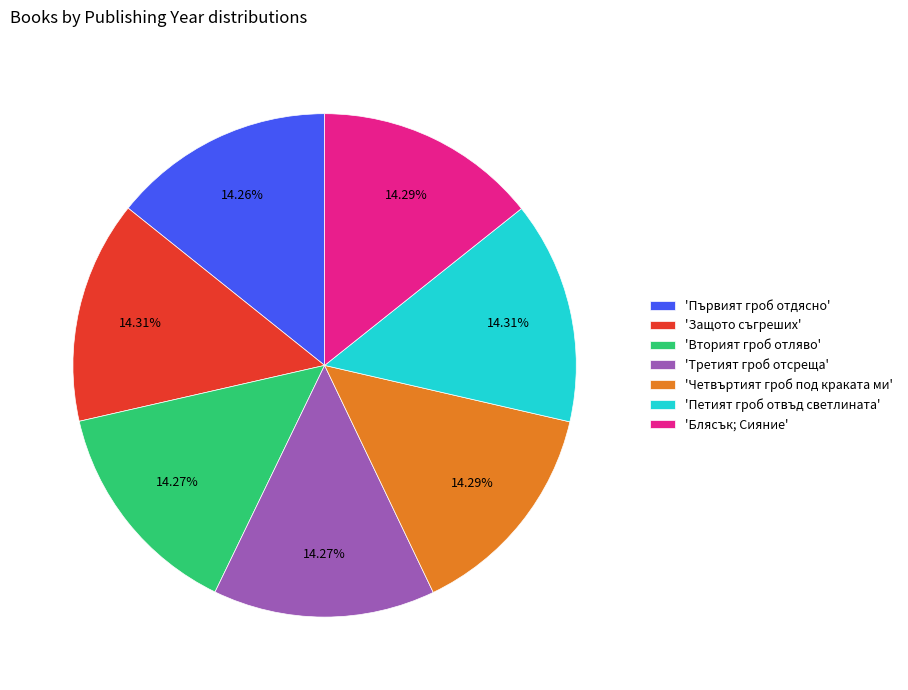

Do 'Блясък; Сияние' and 'Петият гроб отвъд светлинатa' together represent more than half of the pie?

No